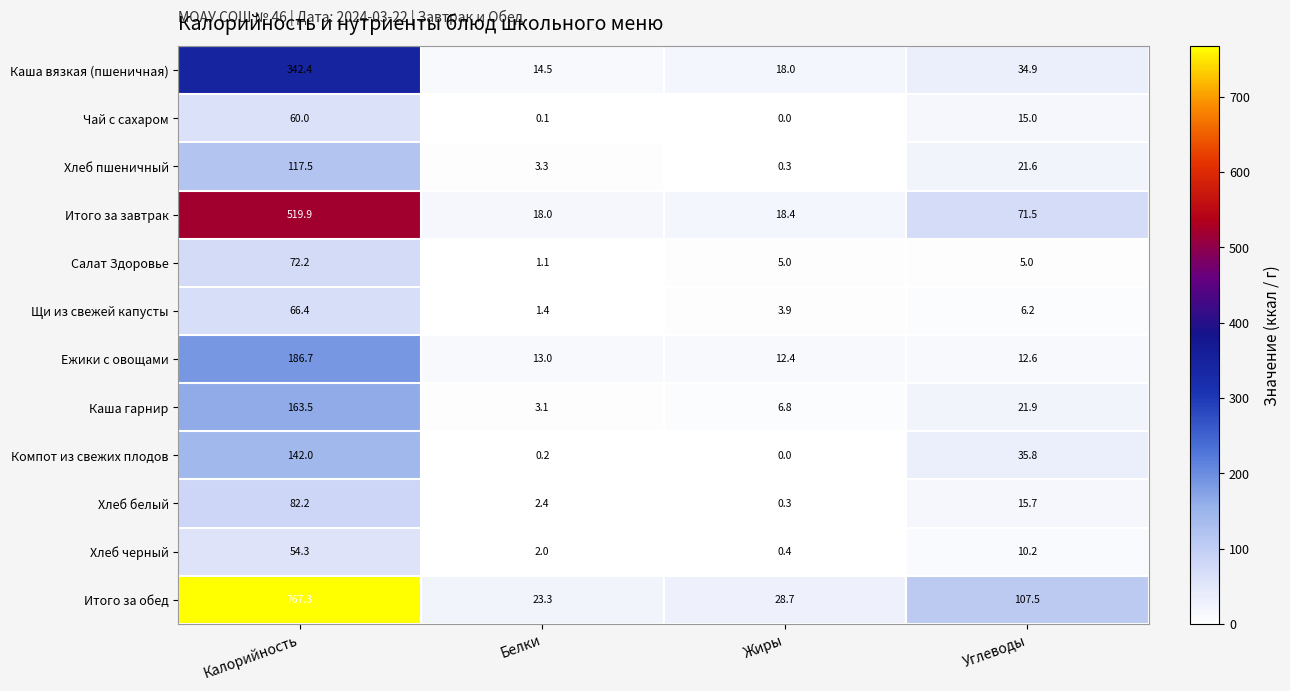

What is the maximum value shown in the chart?

767.3